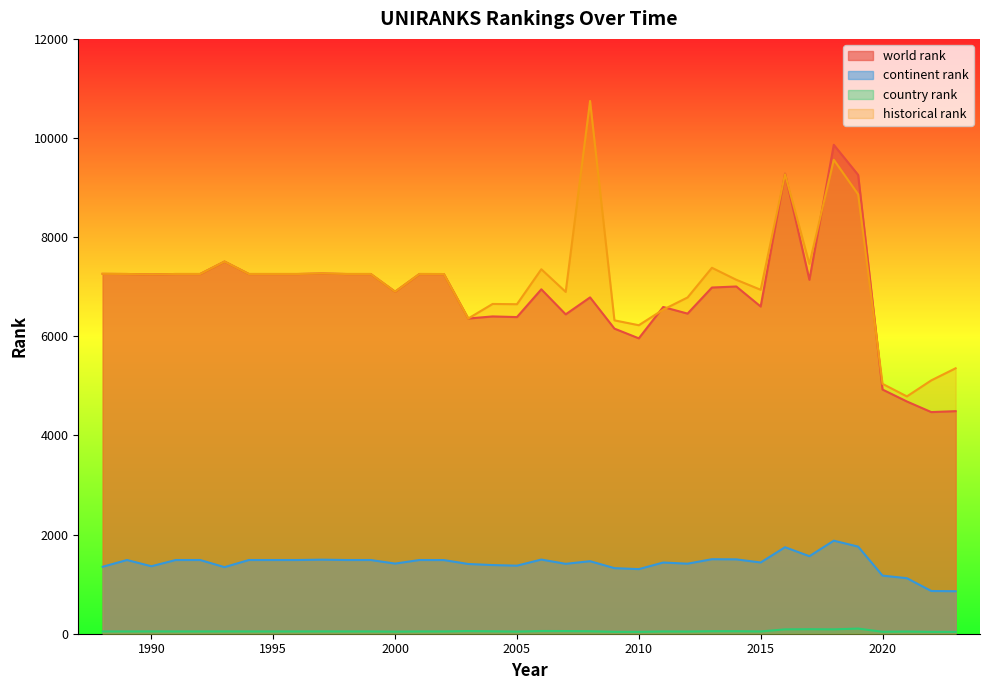

At how many categories does at least one series exceed 6422?

29